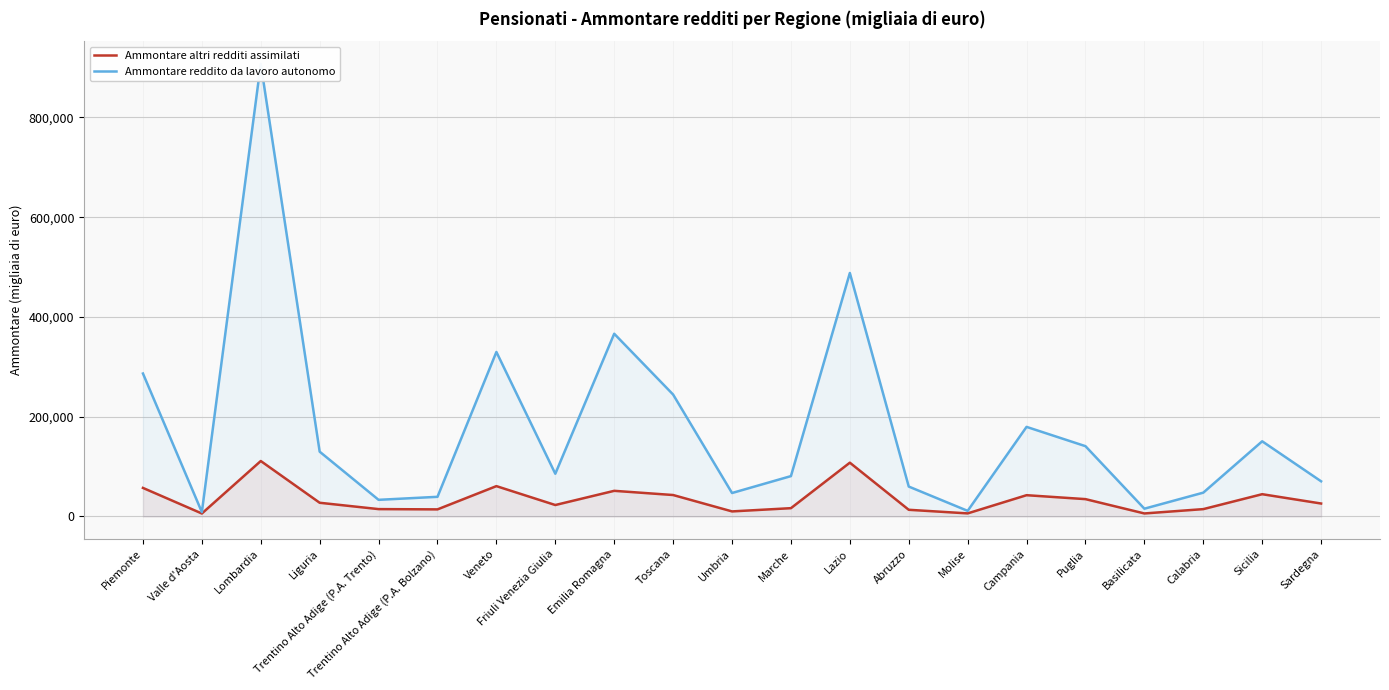

Reading right to left, what are all the values shown in this chart?

Ammontare altri redditi assimilati: 25914	44601	14680	6001	34720	42604	6126	13348	107789	16586	10100	42943	51360	22900	60774	14162	14716	27431	111114	5896	57206
Ammontare reddito da lavoro autonomo: 70459	150651	47699	15551	140886	179549	11178	59930	488036	80860	46980	244374	366257	85611	329737	39359	33308	129850	907384	8739	286534